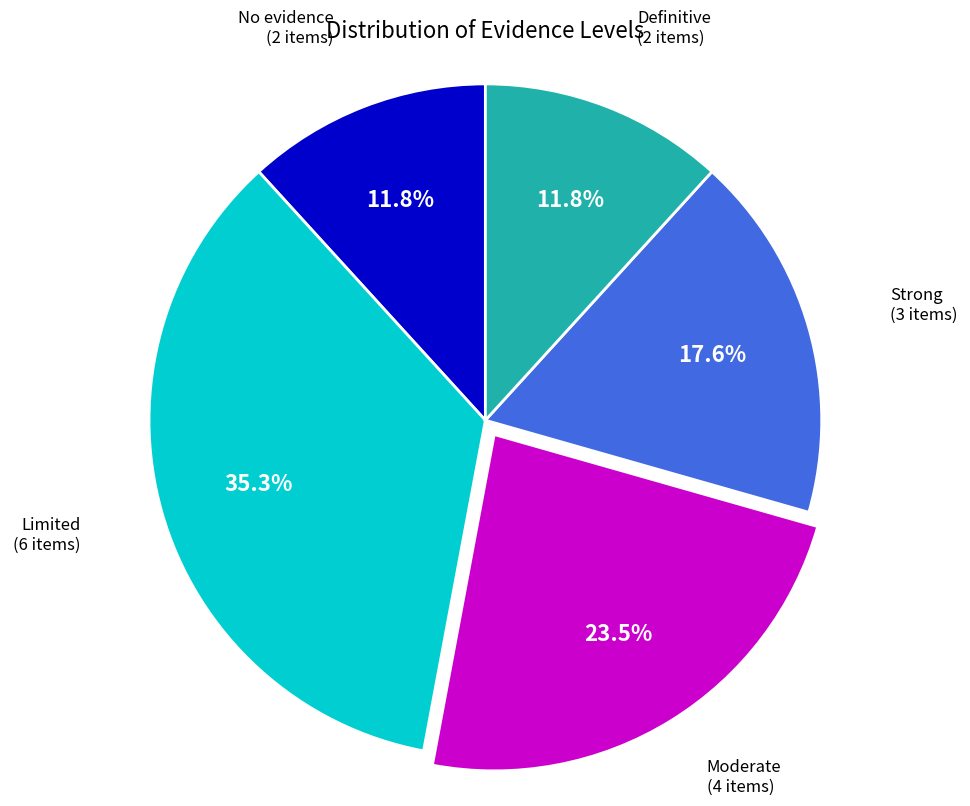

Does any single category account for the majority?

No